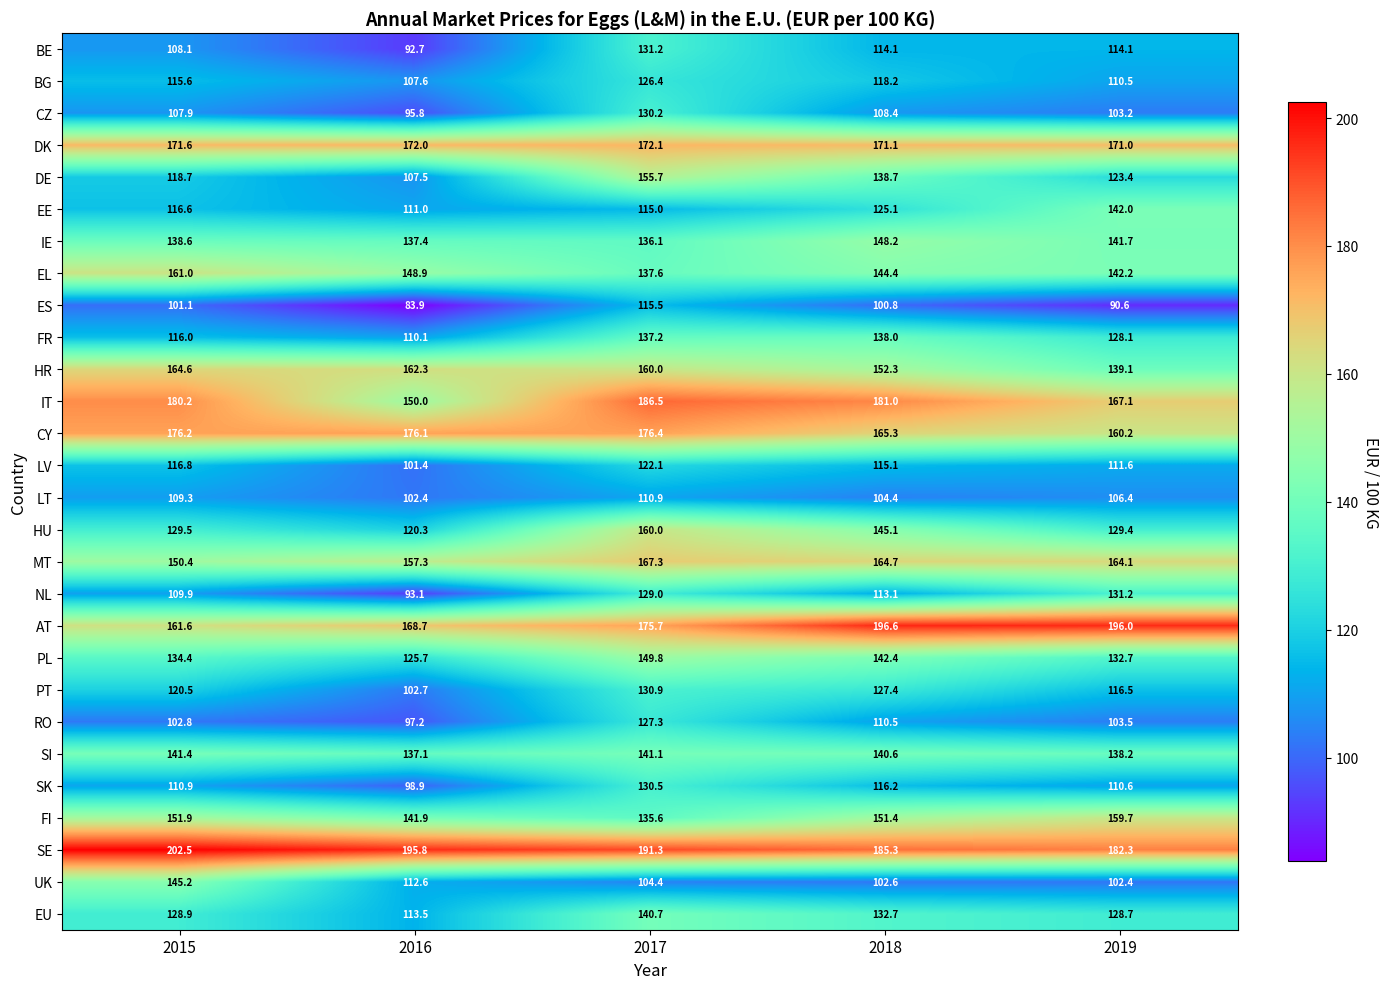

At which category is the sum across all series the highest?

2017